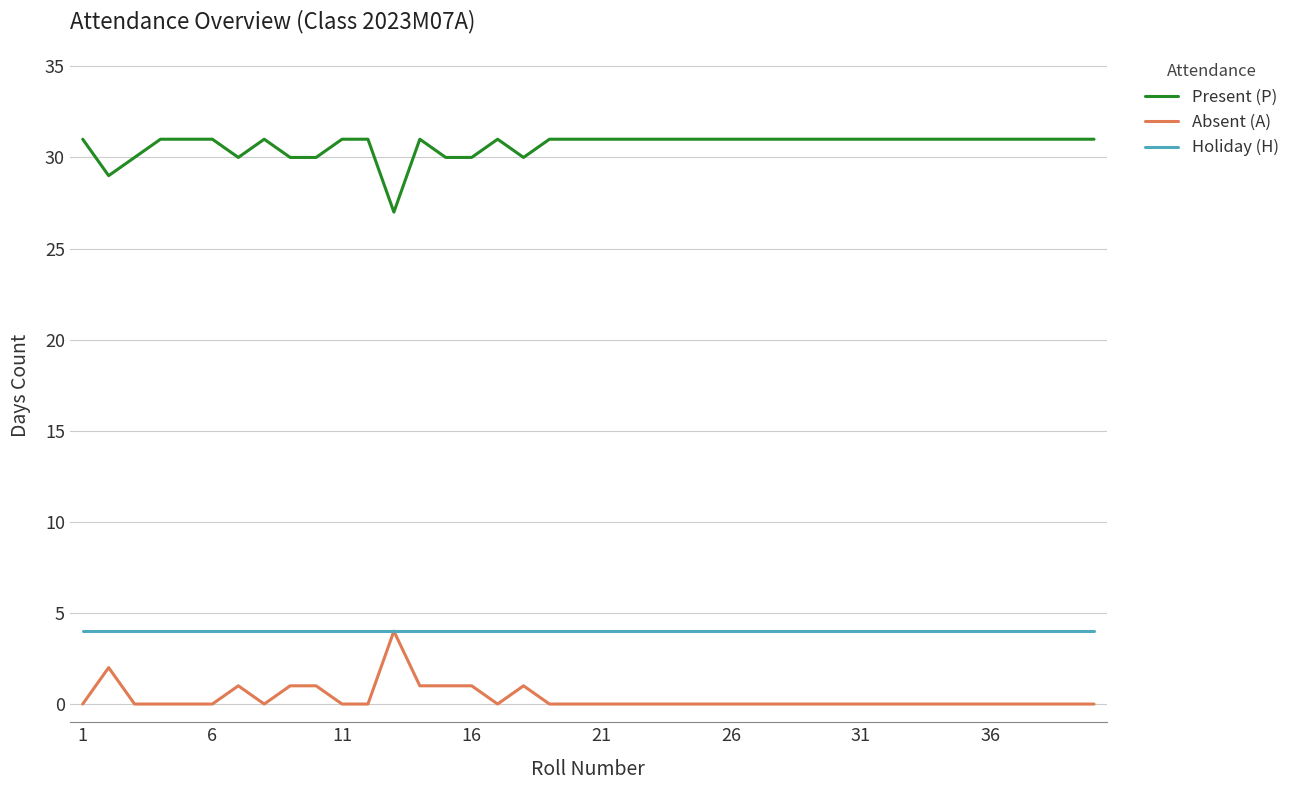

How many distinct data groups are displayed?

3